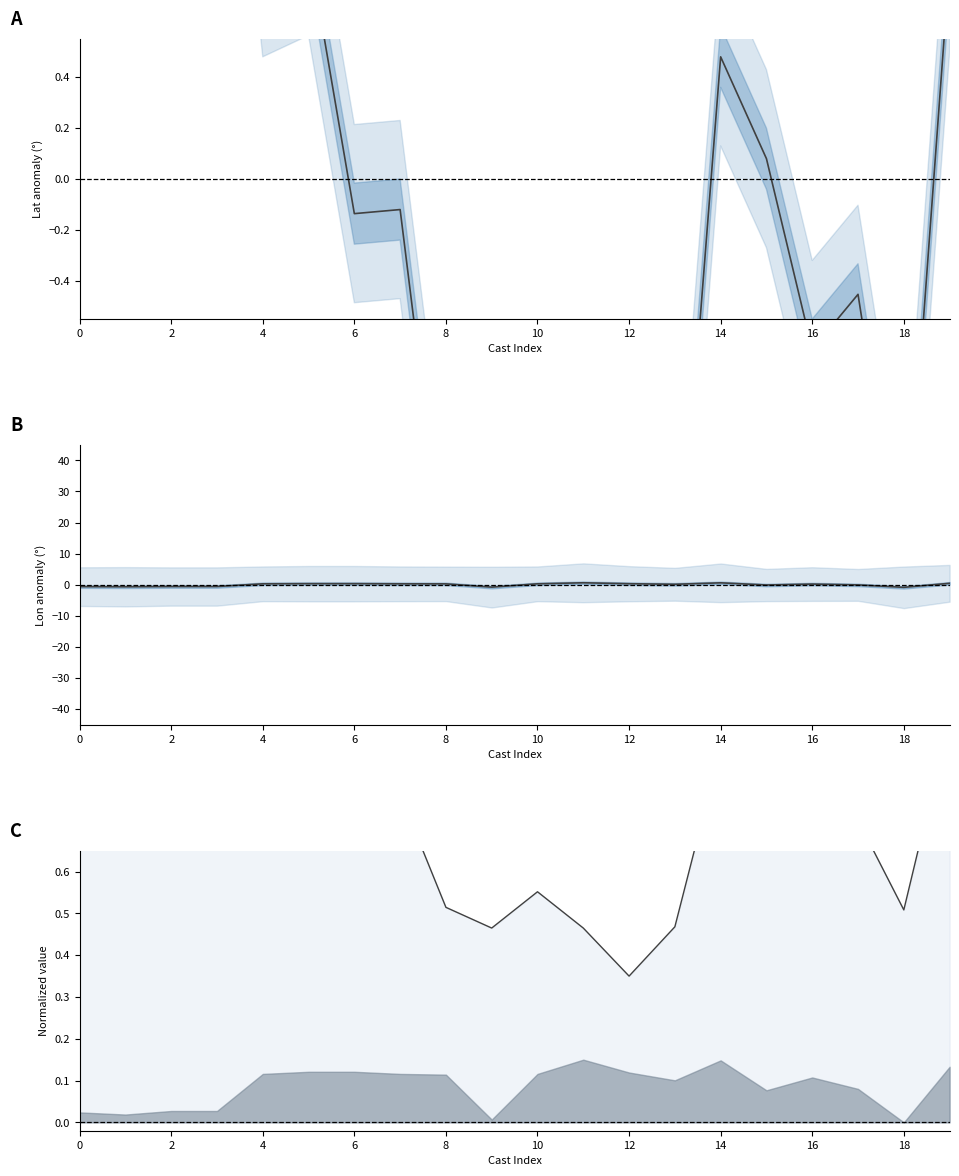

What value does the lat normalized series have at 10?

0.6